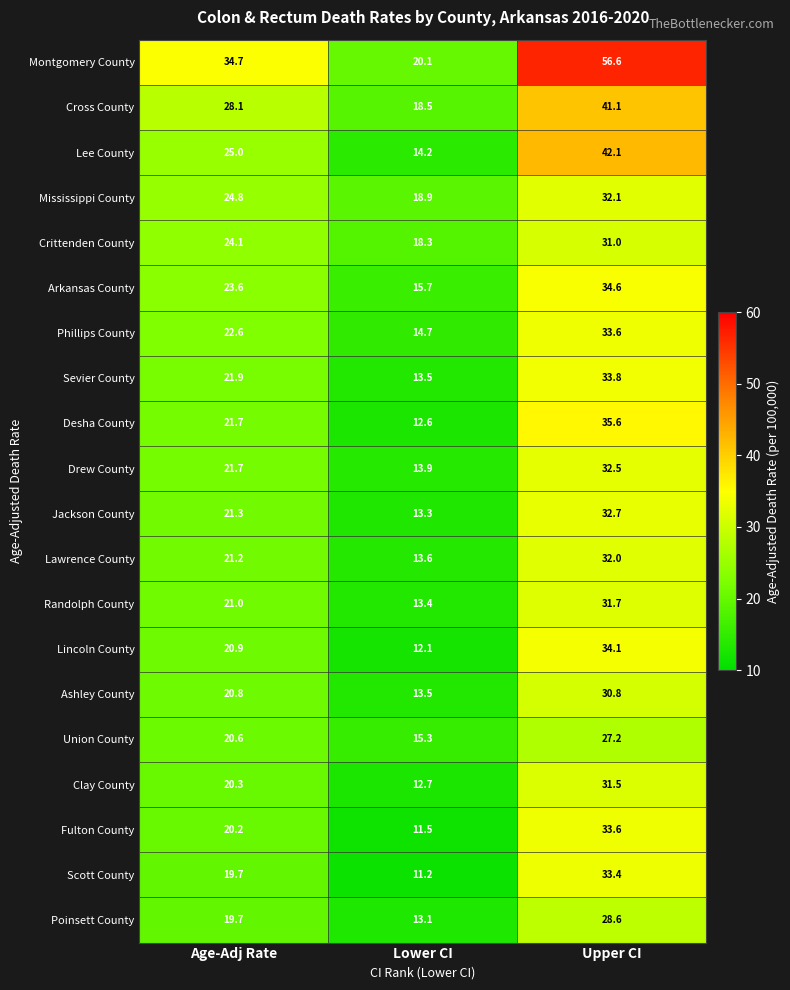

What is the sum of all Lincoln County values?

67.1